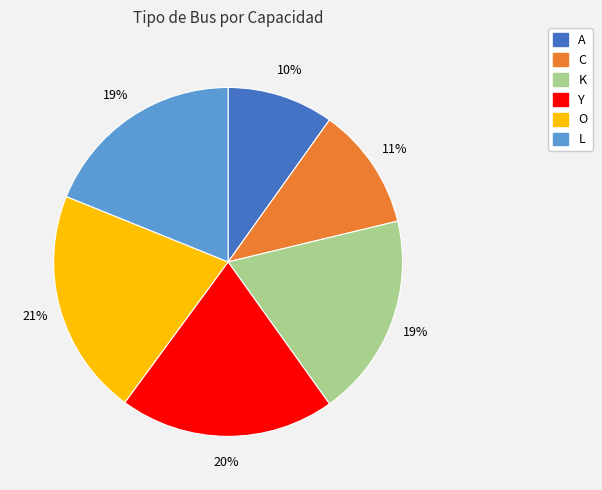

Is C the majority of the pie?

No